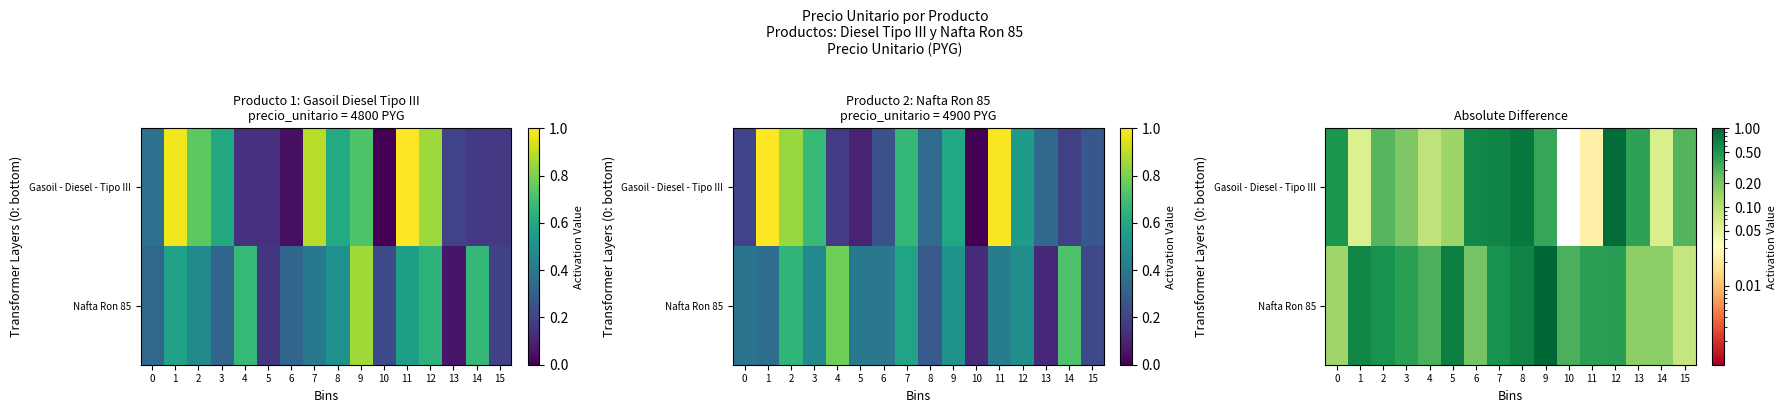

At which category does the chart reach its minimum across all series?

10